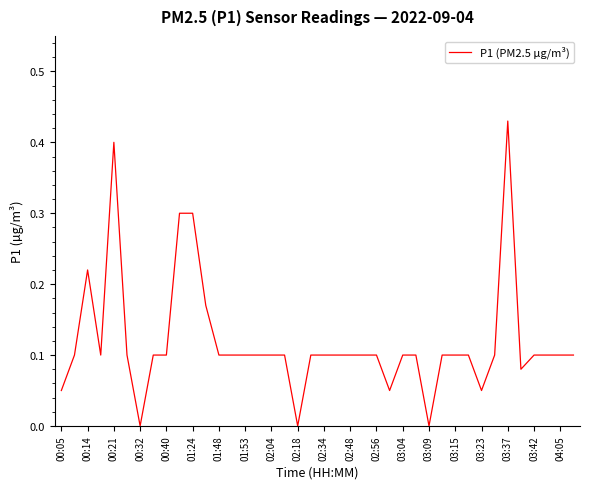

At which category does the chart reach its peak across all series?

03:37